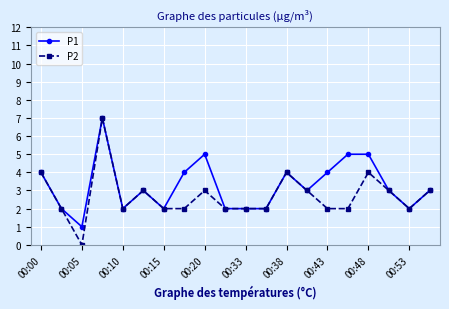

True or false: P1 has more than 1 interior local peaks.

True